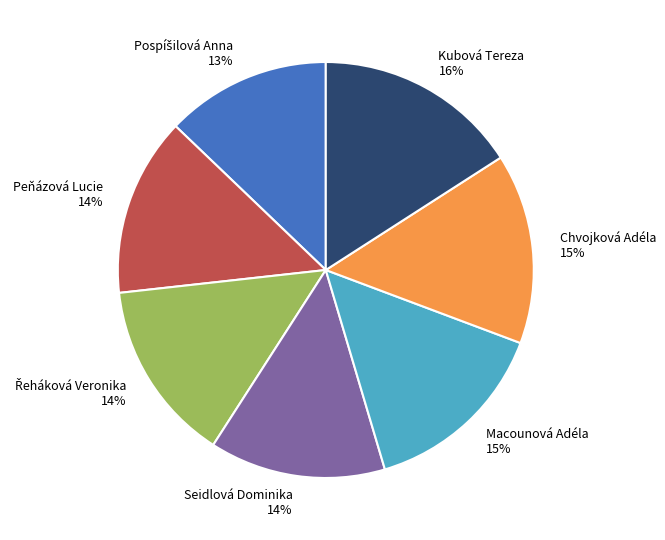

Which has a higher value, Macounová Adéla 15% or Seidlová Dominika 14%?

Macounová Adéla 15%